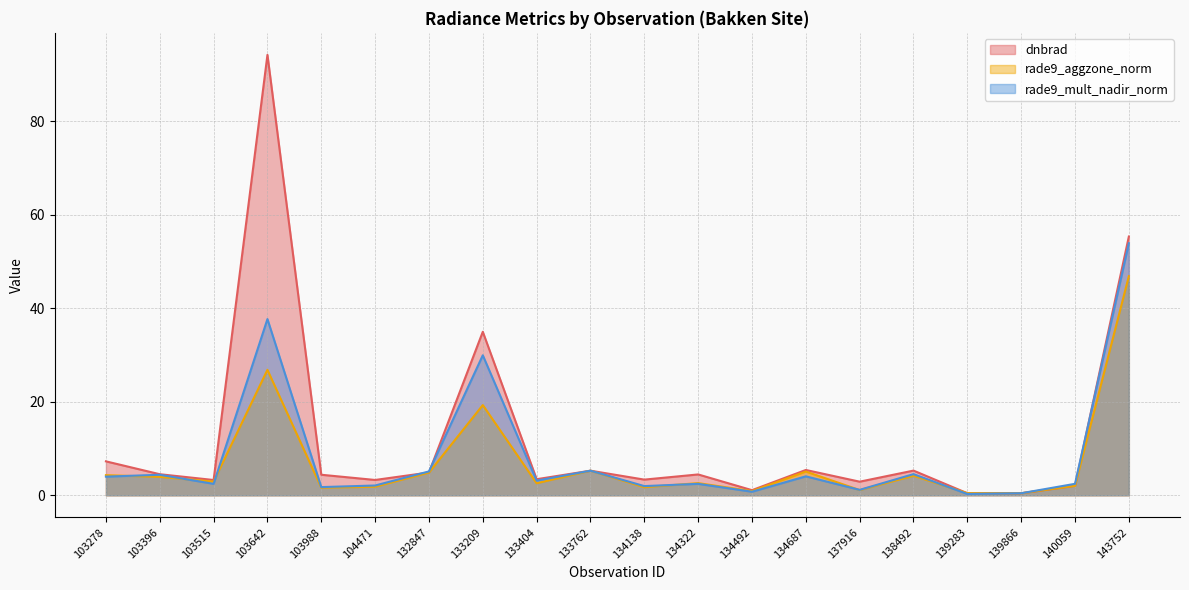

What is the total value across all series at 143752?

156.1